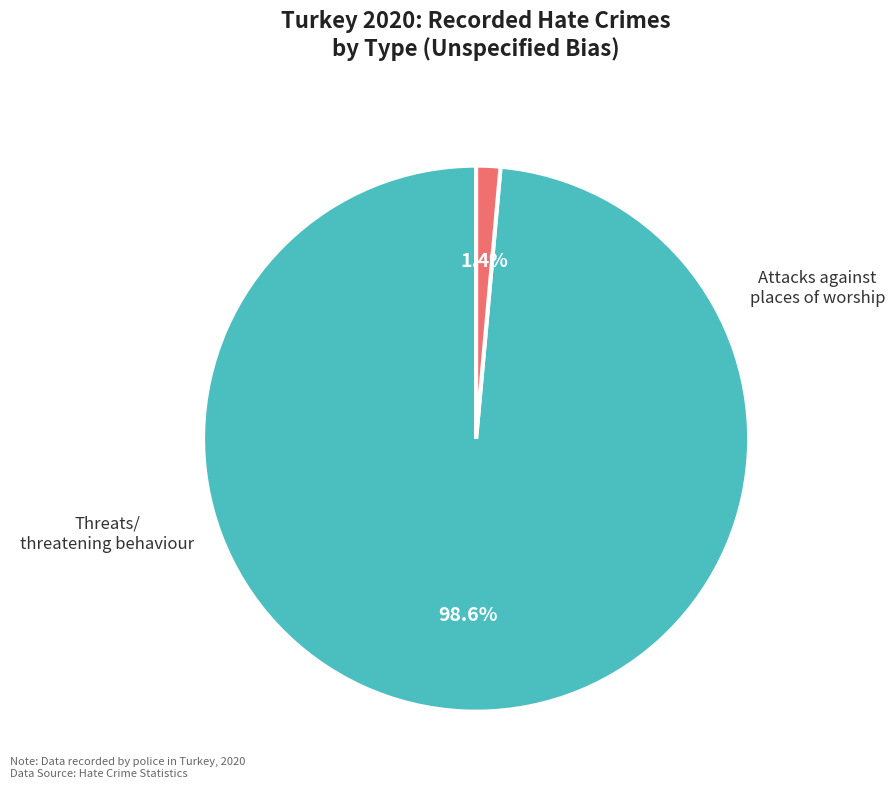

Is there a majority slice in this chart?

Yes